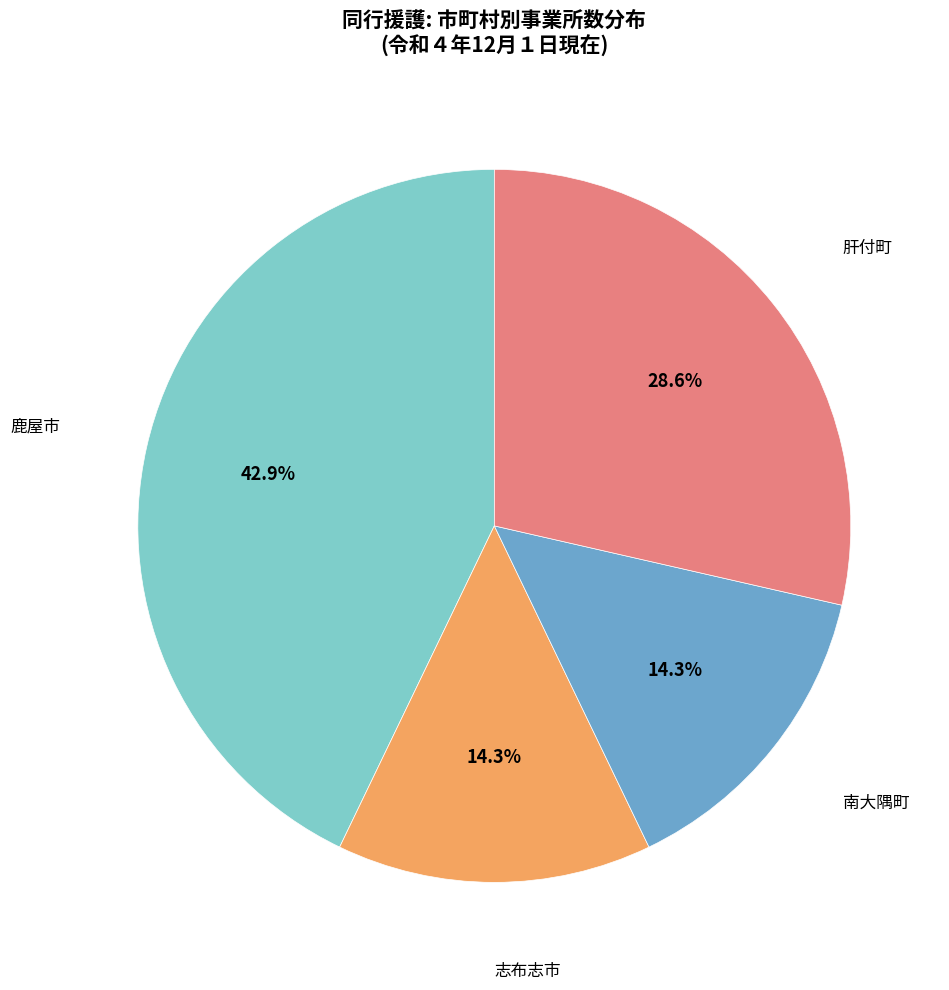

Is there a majority slice in this chart?

No